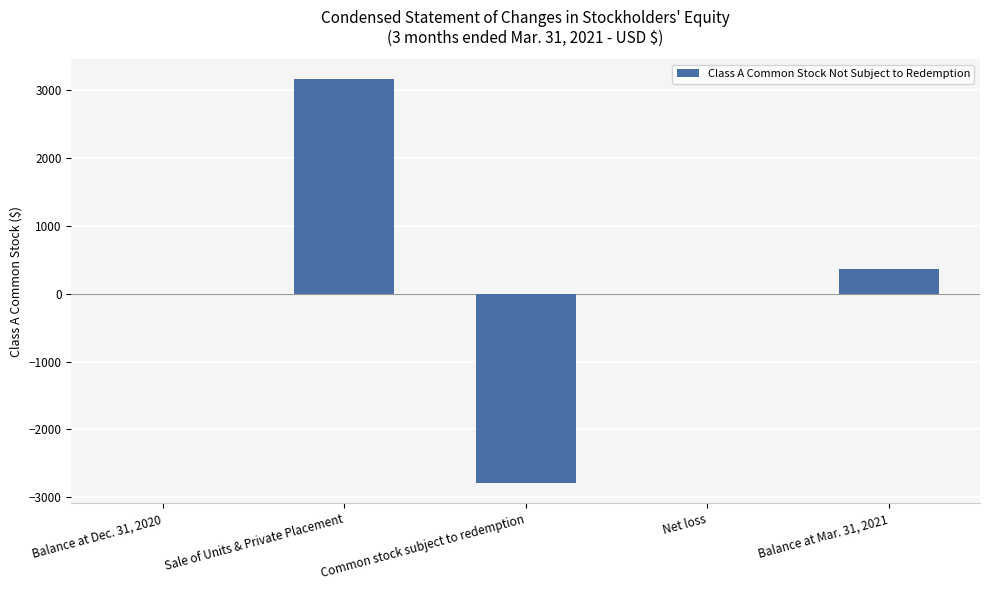

Is it true that the value at Sale of Units & Private Placement is 3163?

True